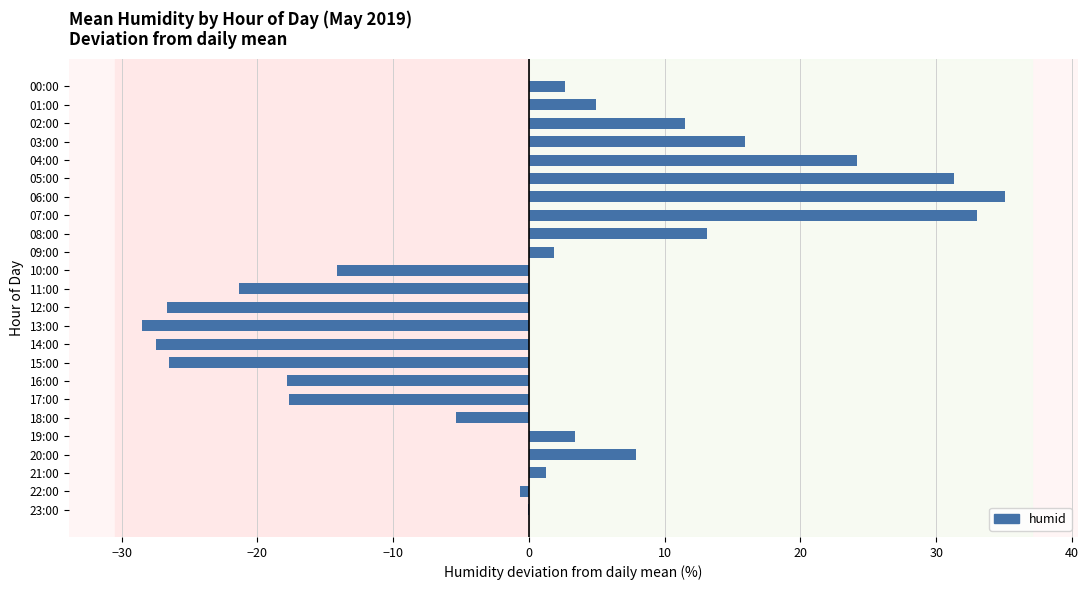

At which category does the chart reach its peak across all series?

06:00